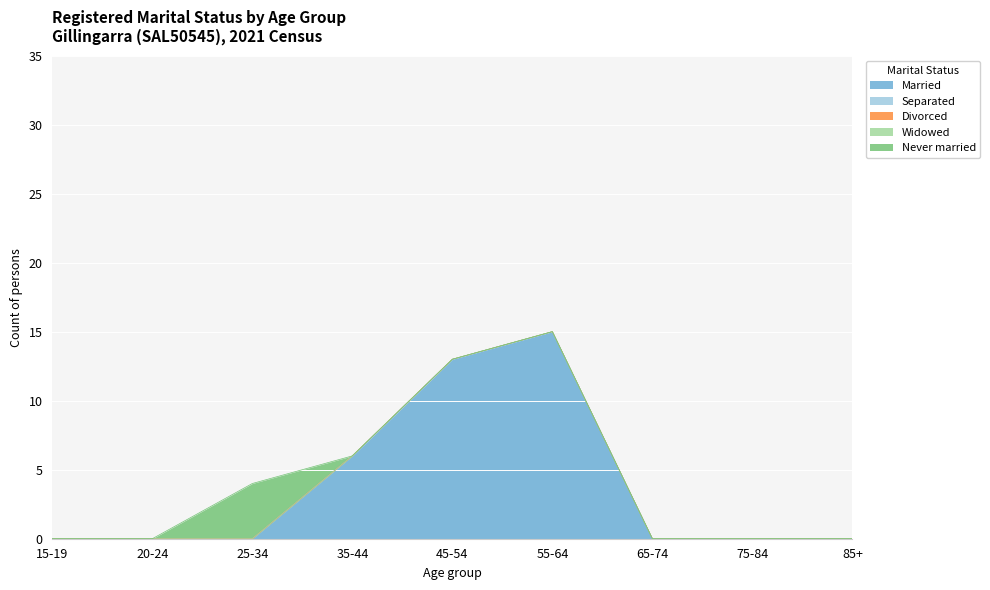

List the labels in order of Married value, smallest first.

15-19, 20-24, 25-34, 65-74, 75-84, 85+, 35-44, 45-54, 55-64